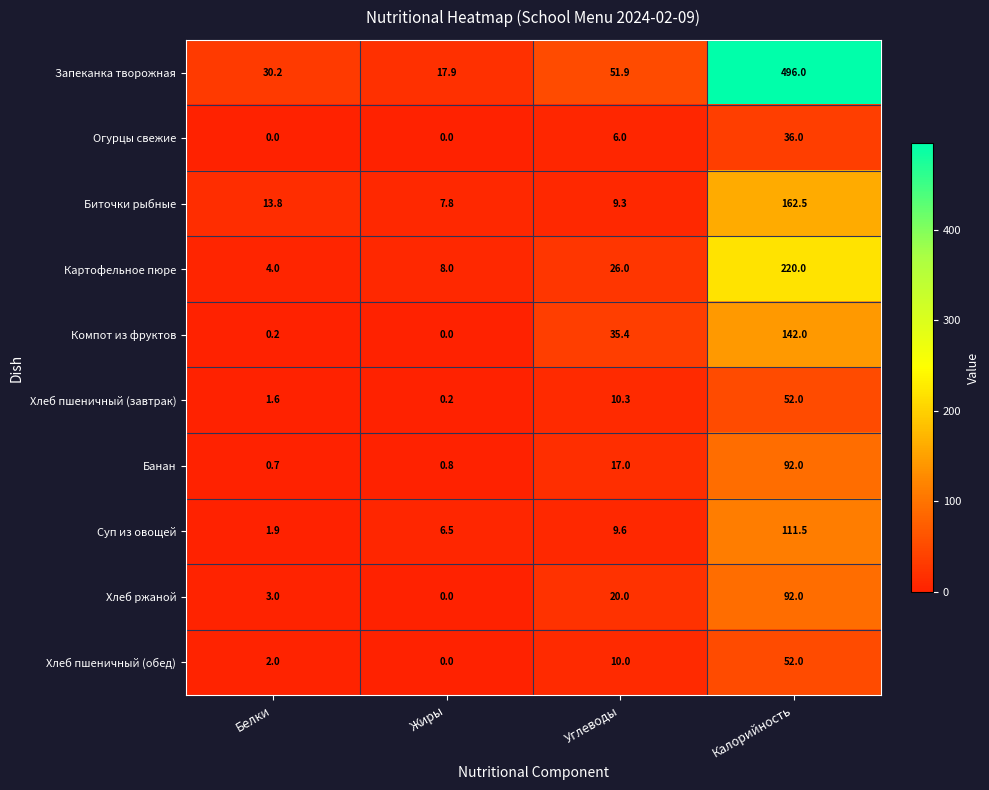

What is the average value of the Запеканка творожная series?

149.0